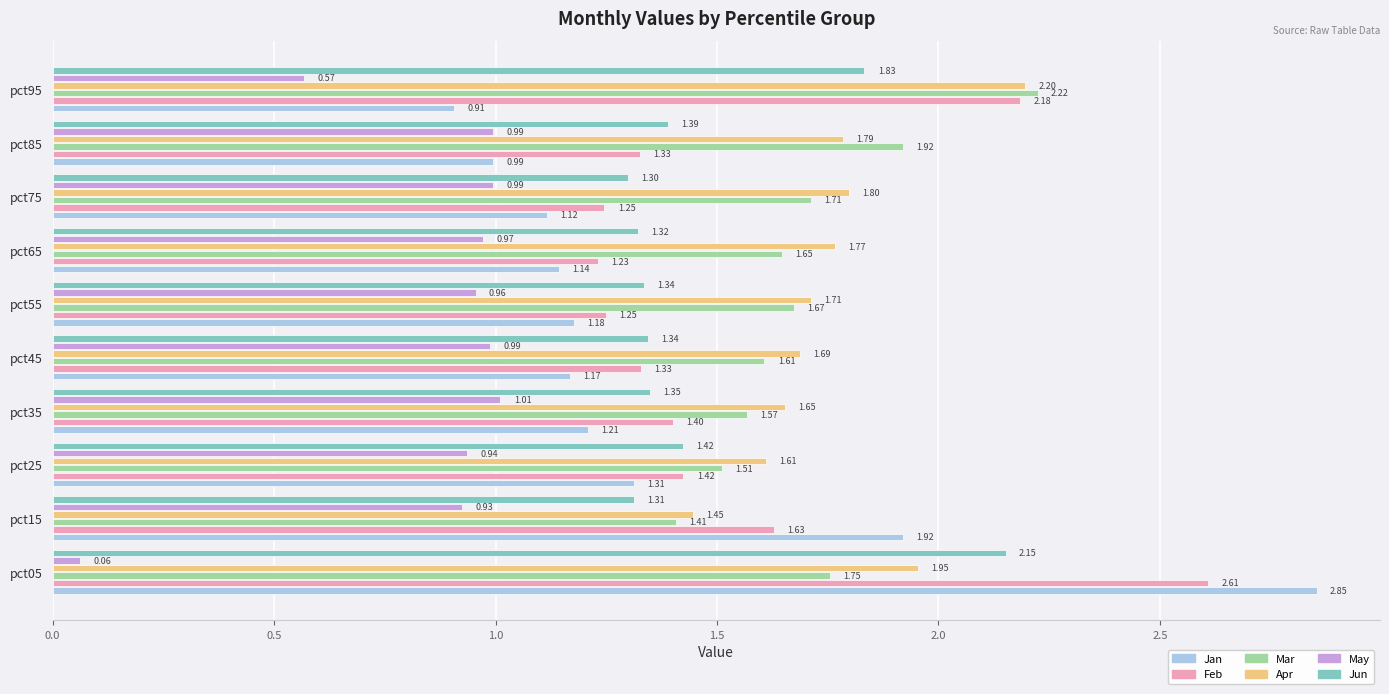

Which series has the largest range (max minus min)?

Jan